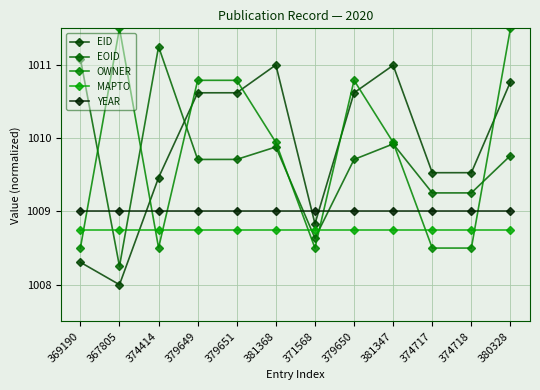

How many intersections are there between EOID and YEAR?

4